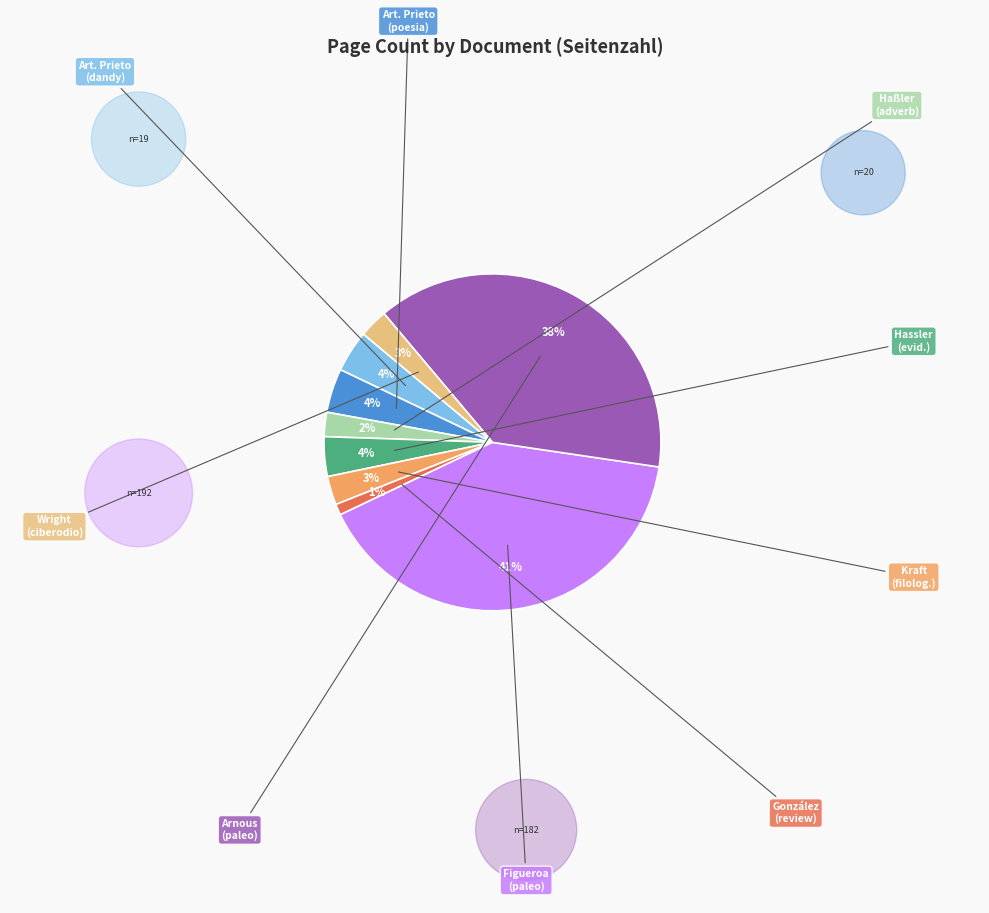

To the nearest percent, what is the difference between the largest and smallest slice percentages?

40%